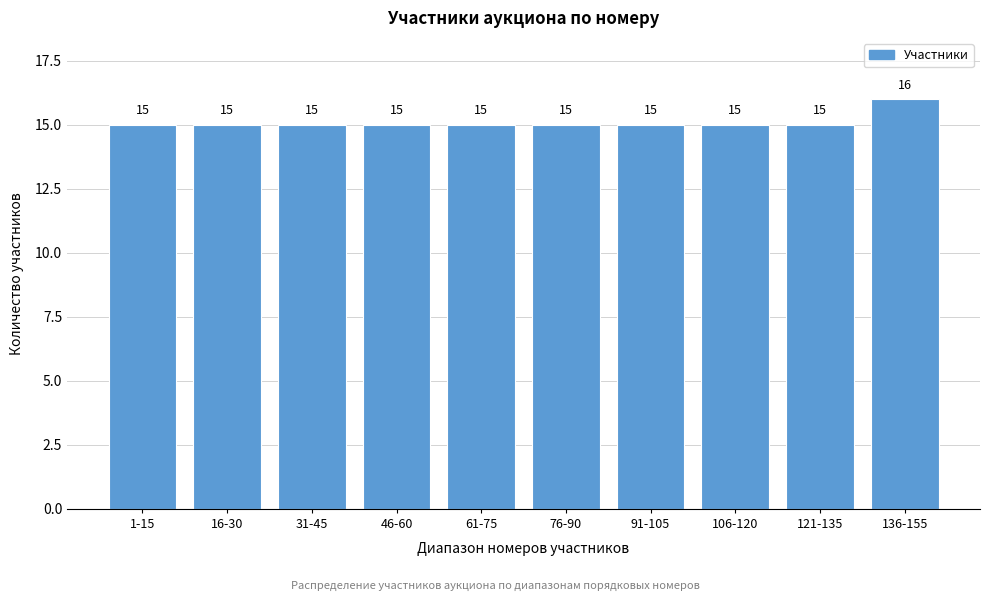

Reading right to left, what are all the values shown in this chart?

16	15	15	15	15	15	15	15	15	15